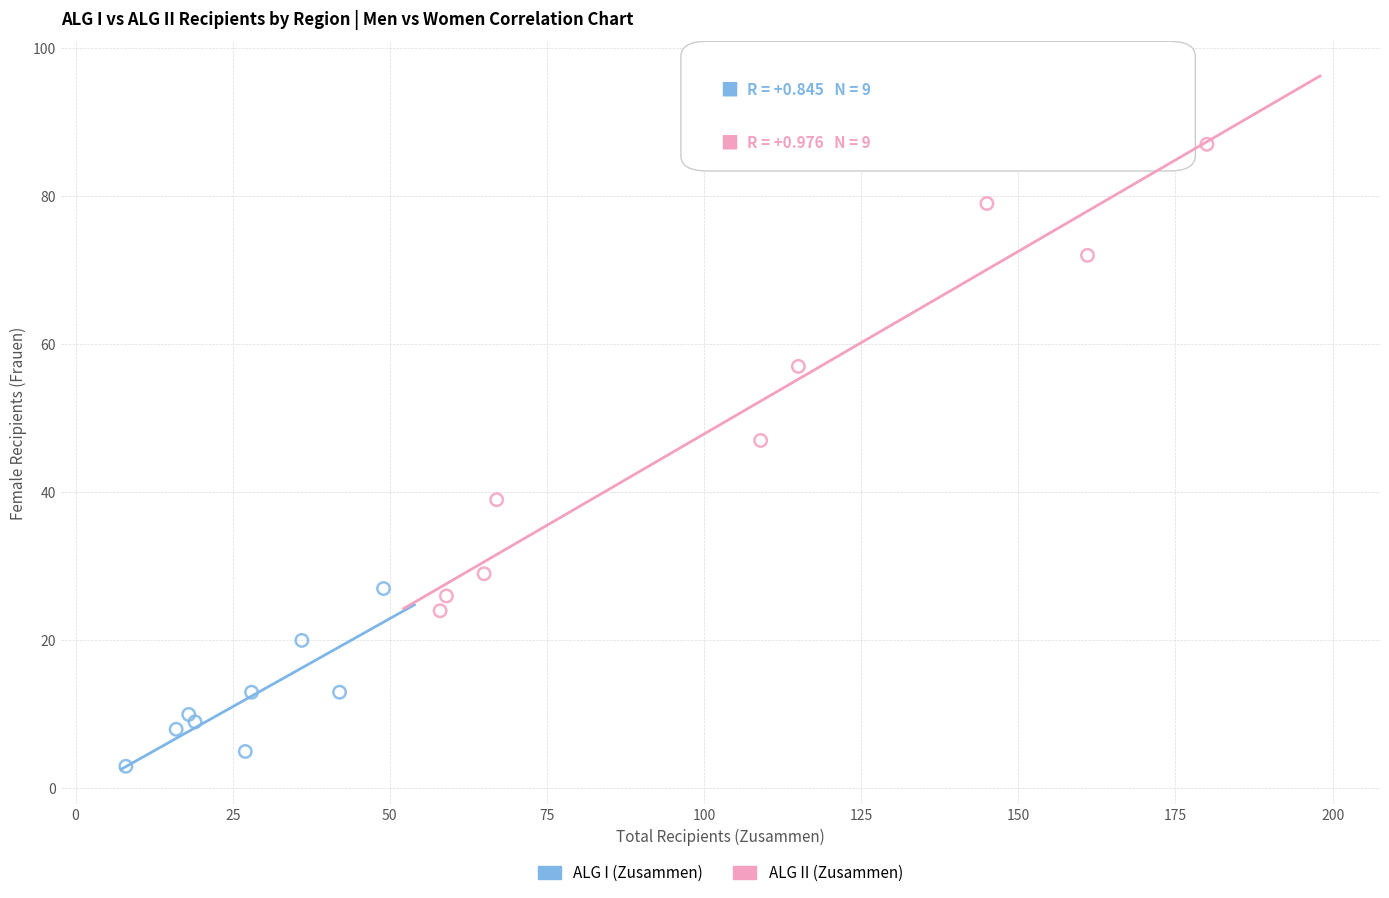

Which series reaches the minimum Y coordinate?

ALG I (Zusammen)